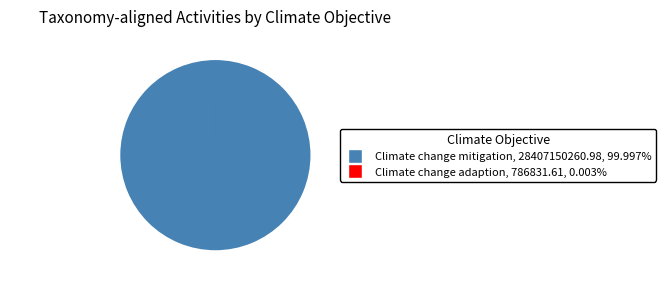

Which category has the biggest portion of the pie?

Climate change mitigation